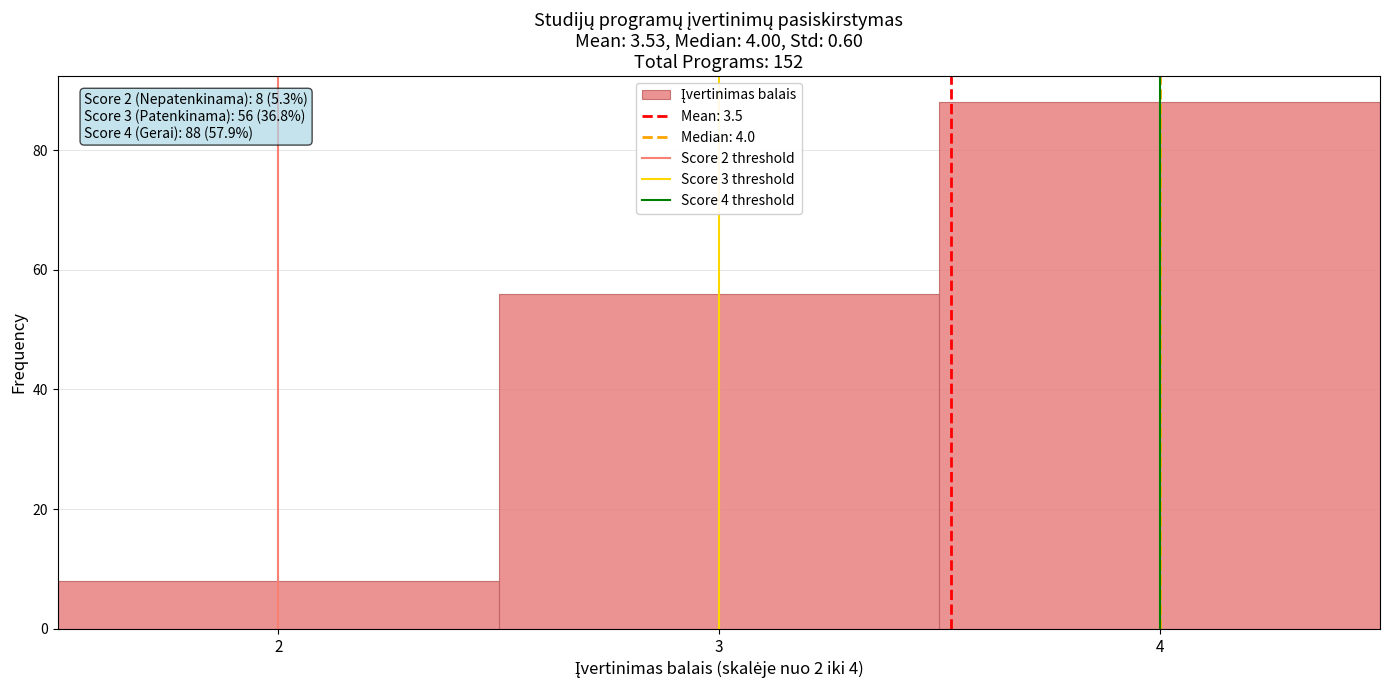

Over which range of the x-axis is the bar tallest?

3.5 to 4.5